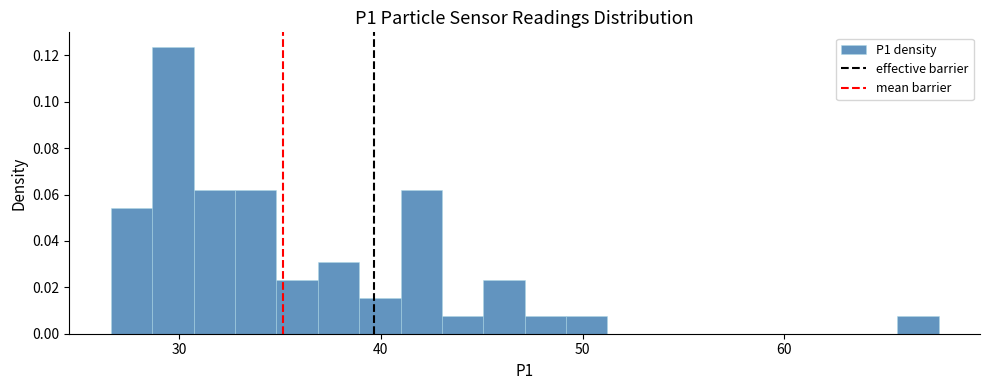

Read against the x-axis, roughly where is the centre of the tallest bar?

30